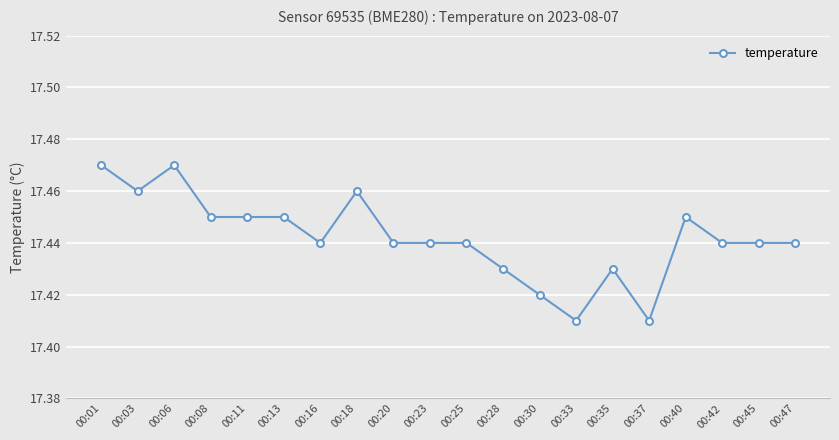

The value at 00:20 is 28.5. True or false?

False